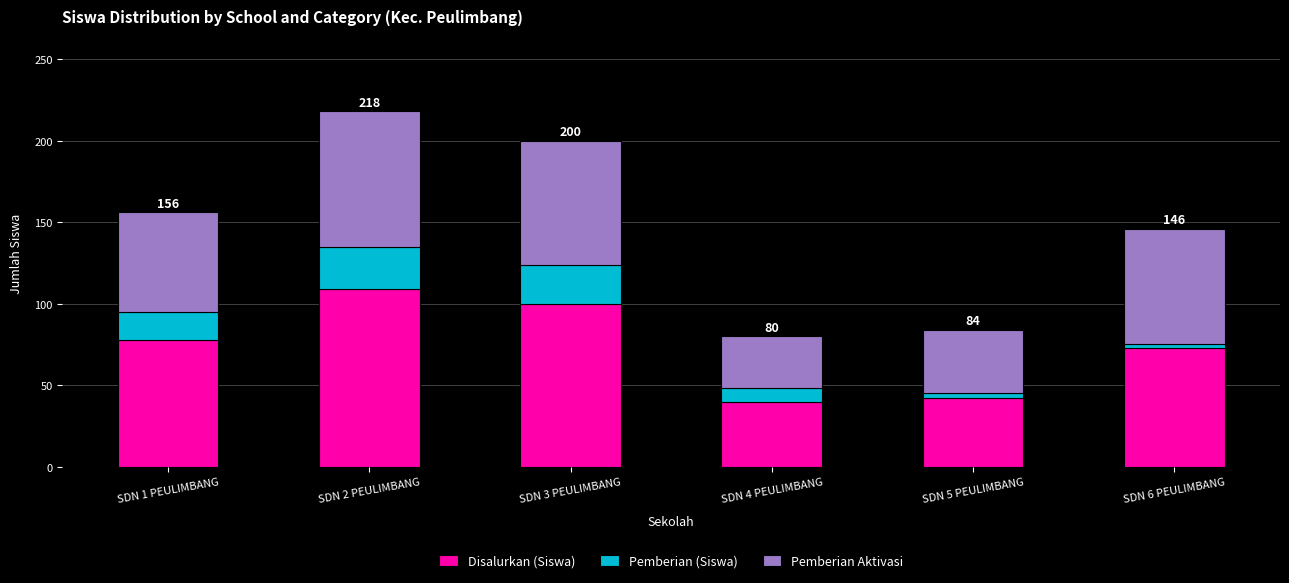

What is the sum of all Disalurkan (Siswa) values?

442